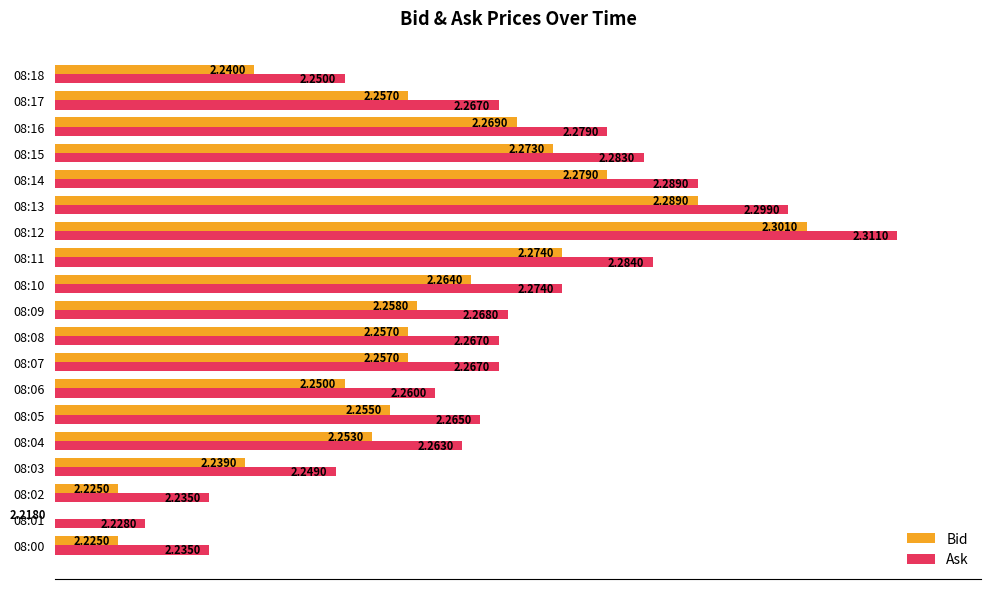

What are all the series names shown in the legend?

Bid, Ask